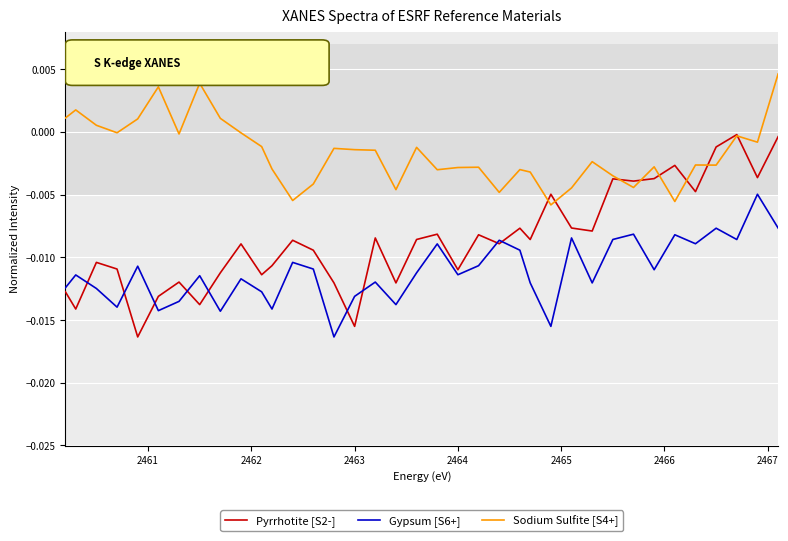

Which series has the largest range (max minus min)?

Pyrrhotite [S2-]